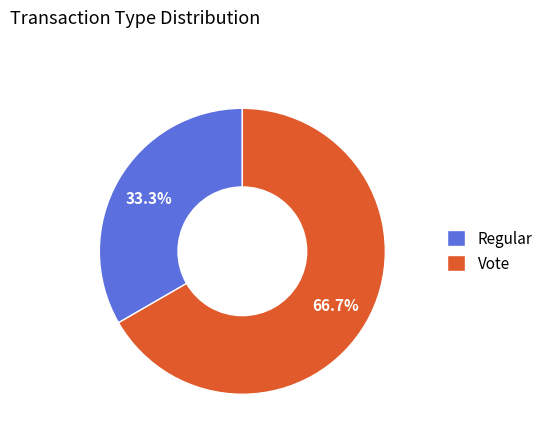

What is the majority slice?

Vote